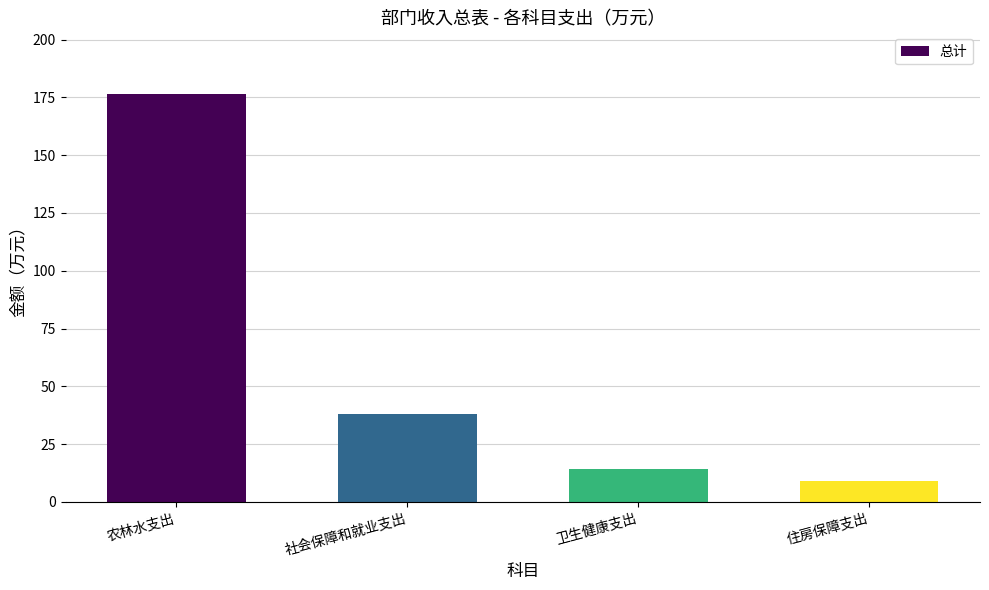

Read the value at 住房保障支出.

9.1